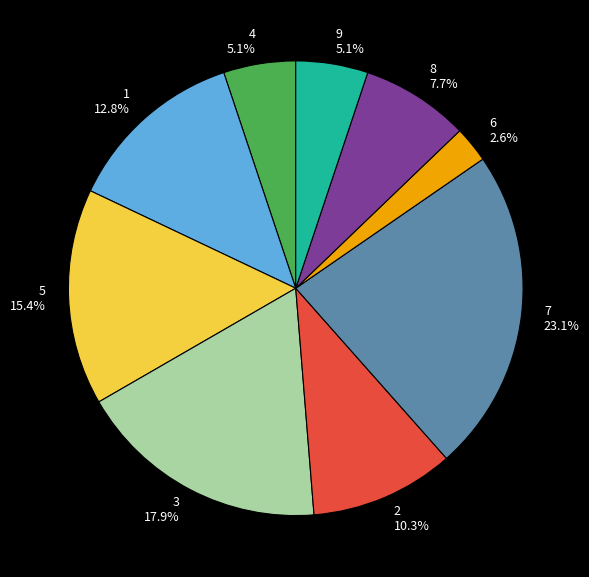

To the nearest percent, what is the difference between the 7 and 8 slice percentages?

15%